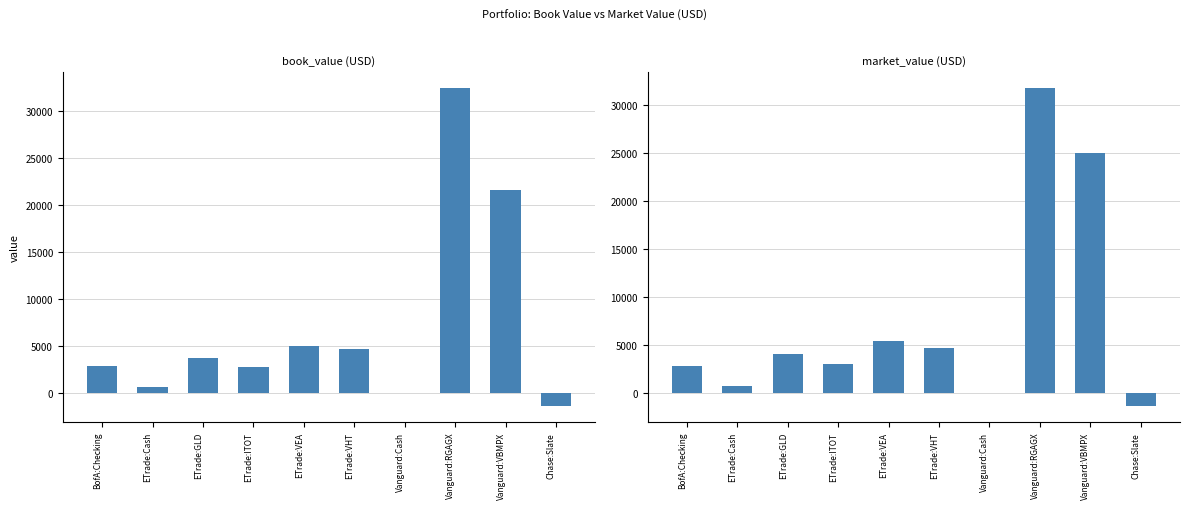

How many bars are there in each group?

2